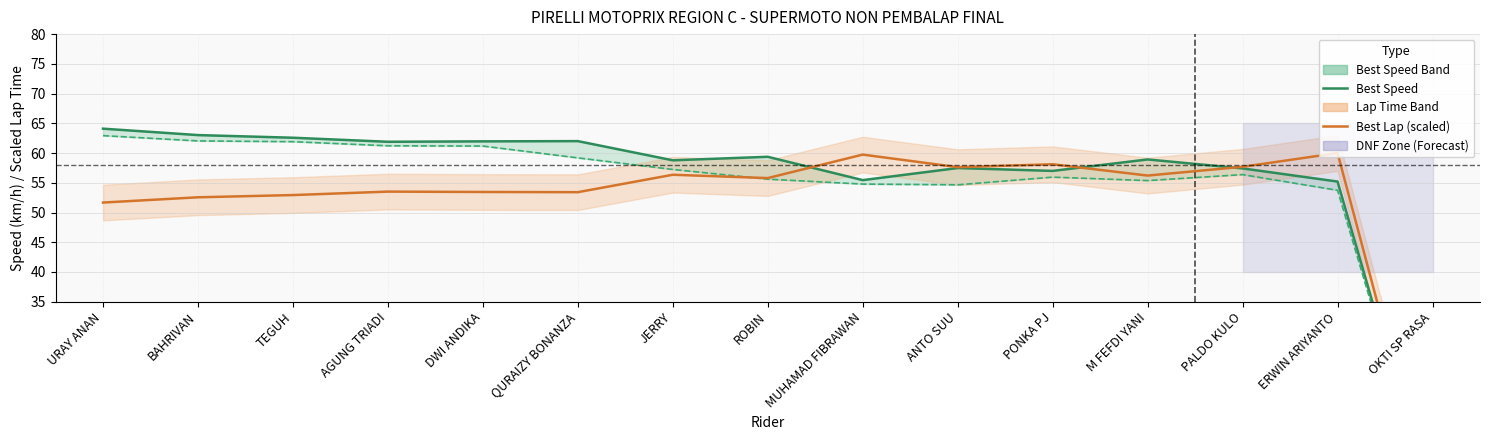

At which category is the sum across all series the highest?

URAY ANAN